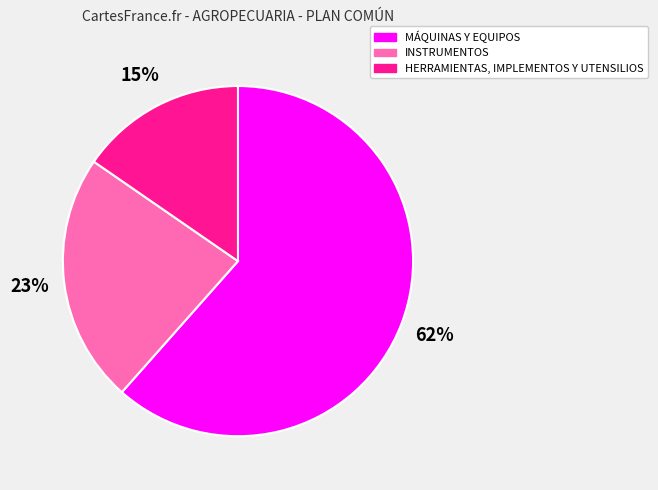

Is the sum of MÁQUINAS Y EQUIPOS and INSTRUMENTOS greater than half?

Yes